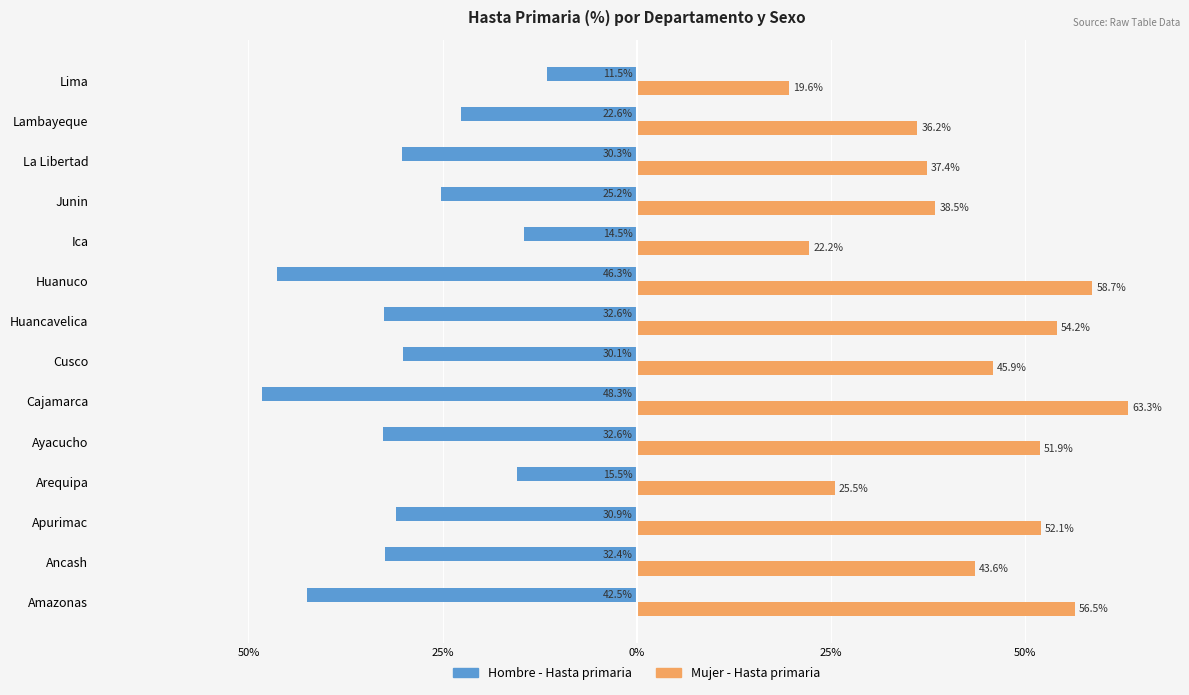

What are all the series names shown in the legend?

Hombre - Hasta primaria, Mujer - Hasta primaria